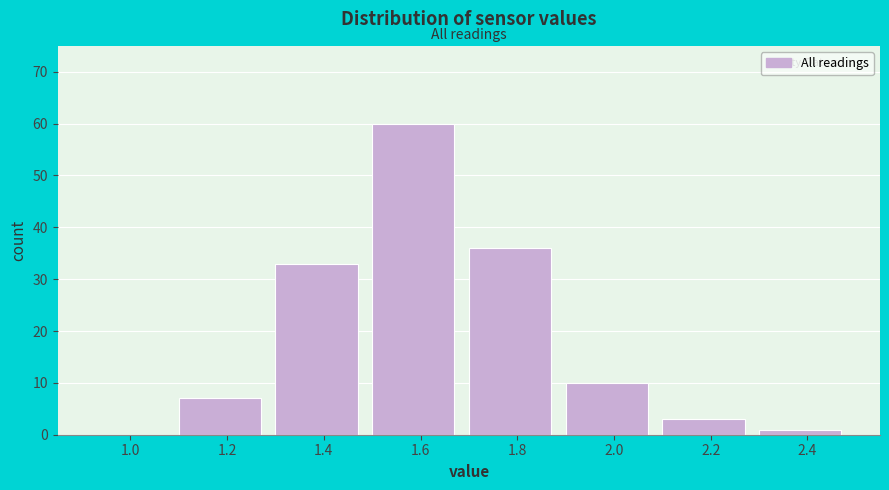

Reading right to left, list all the values displayed in this chart.

2.4=1	2.2=3	2.0=10	1.8=36	1.6=60	1.4=33	1.2=7	1.0=0